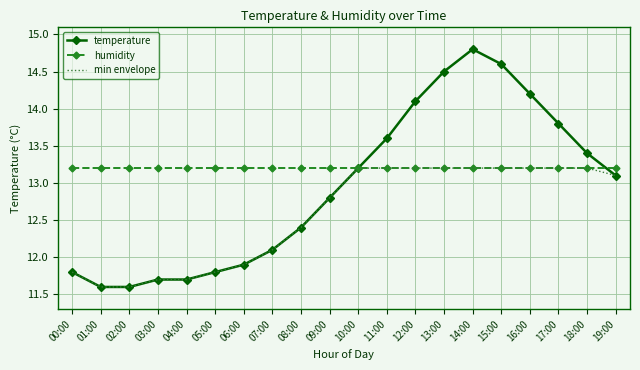

List the series in order of their overall mean, highest first.

humidity, temperature, min envelope